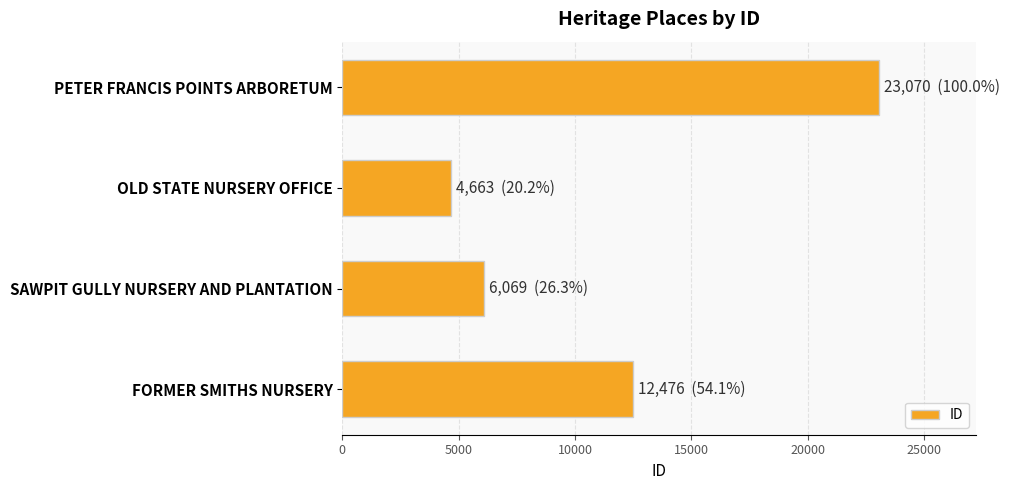

What is the difference between the second highest and second lowest values?

6407